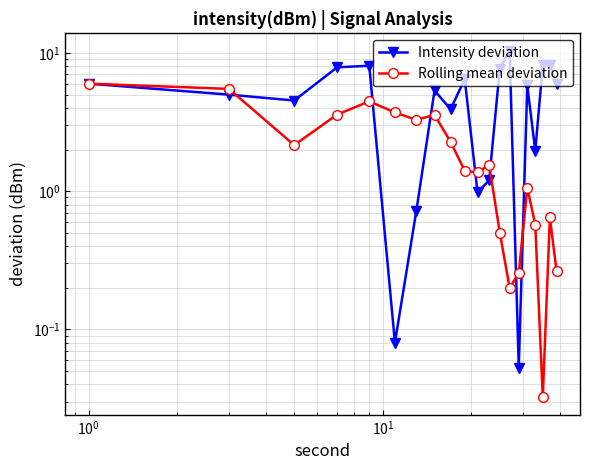

What is the average value of the Intensity deviation series?

4.9